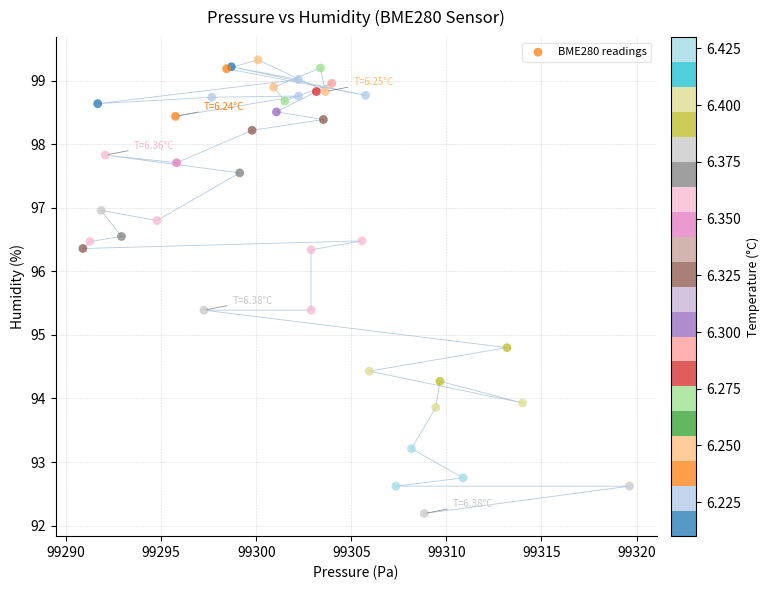

What Y value in the scatter plot is closest to 95?

94.8